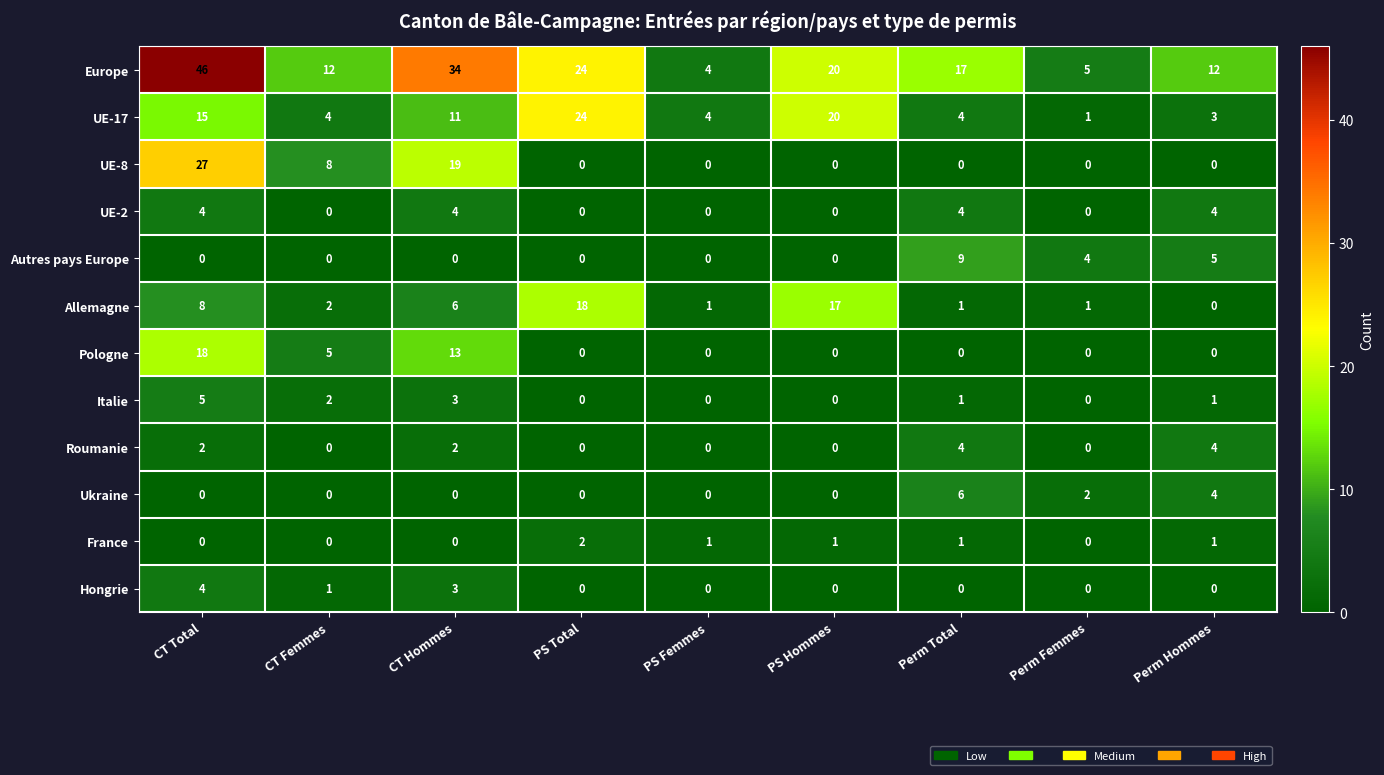

Is it true that Italie equals 1 at Perm Total?

True